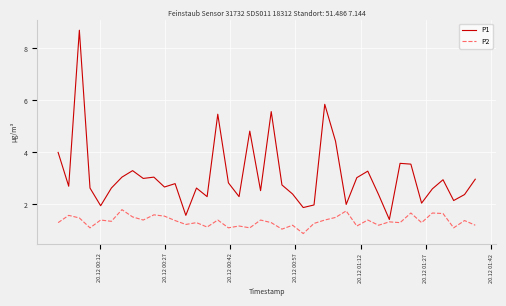

Which series has the largest total across all categories?

P1